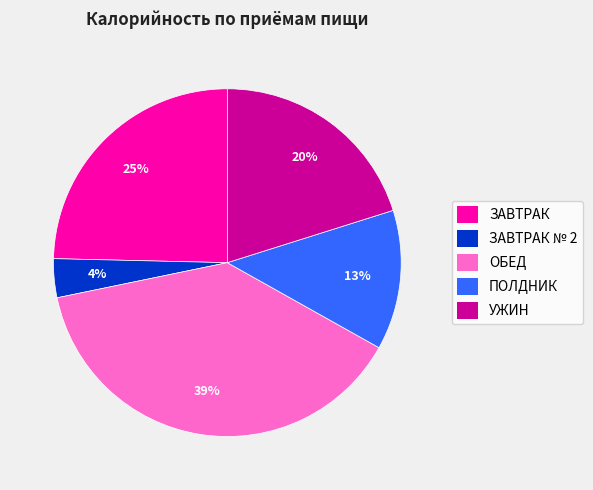

To the nearest percent, what portion does УЖИН represent?

20%